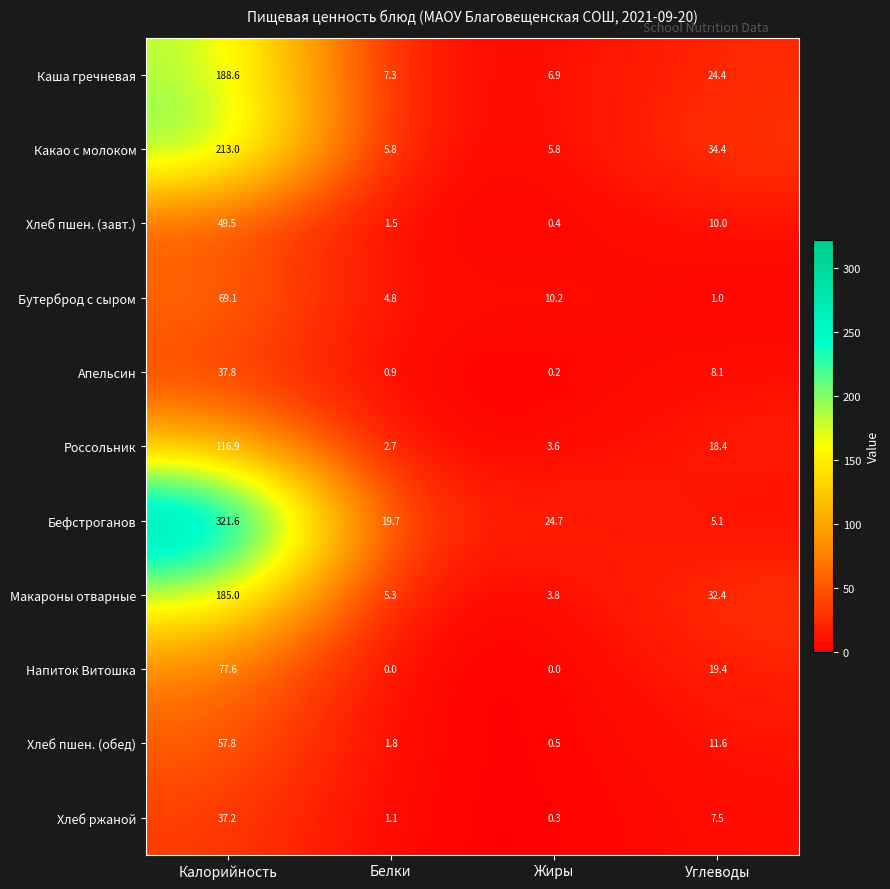

The Россольник series shows 116.9 at Калорийность. True or false?

True